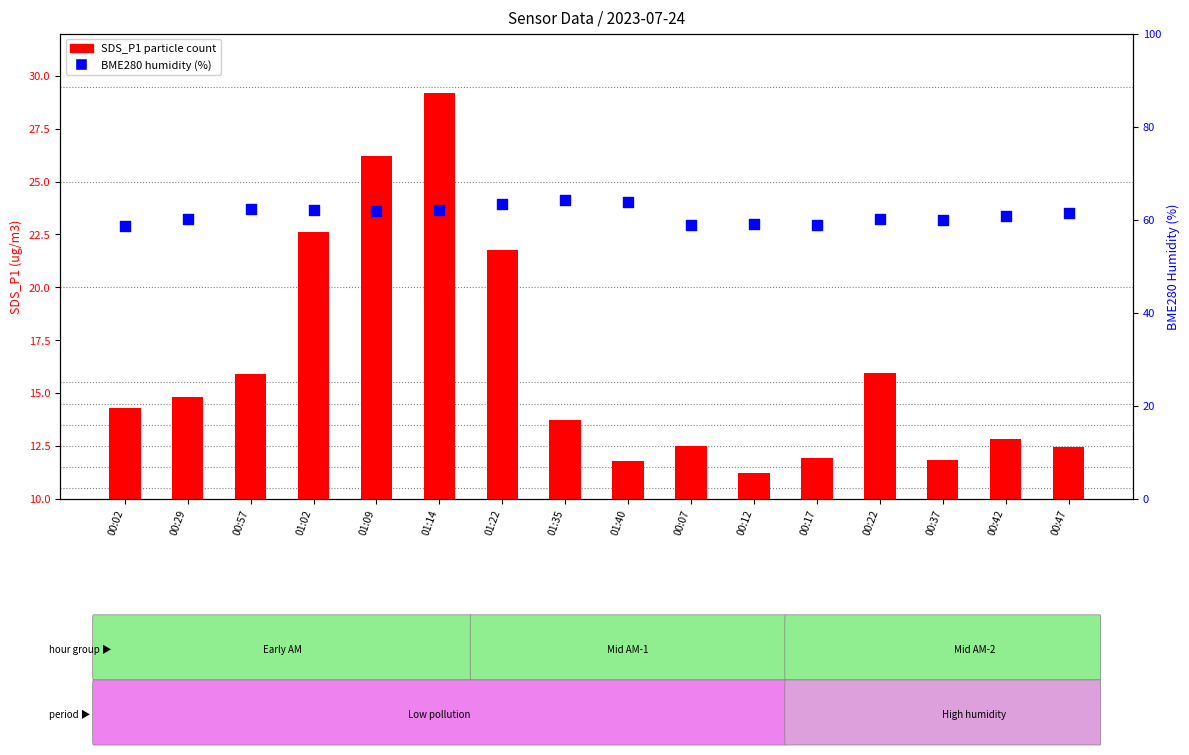

At which category is the sum across all series the highest?

01:14